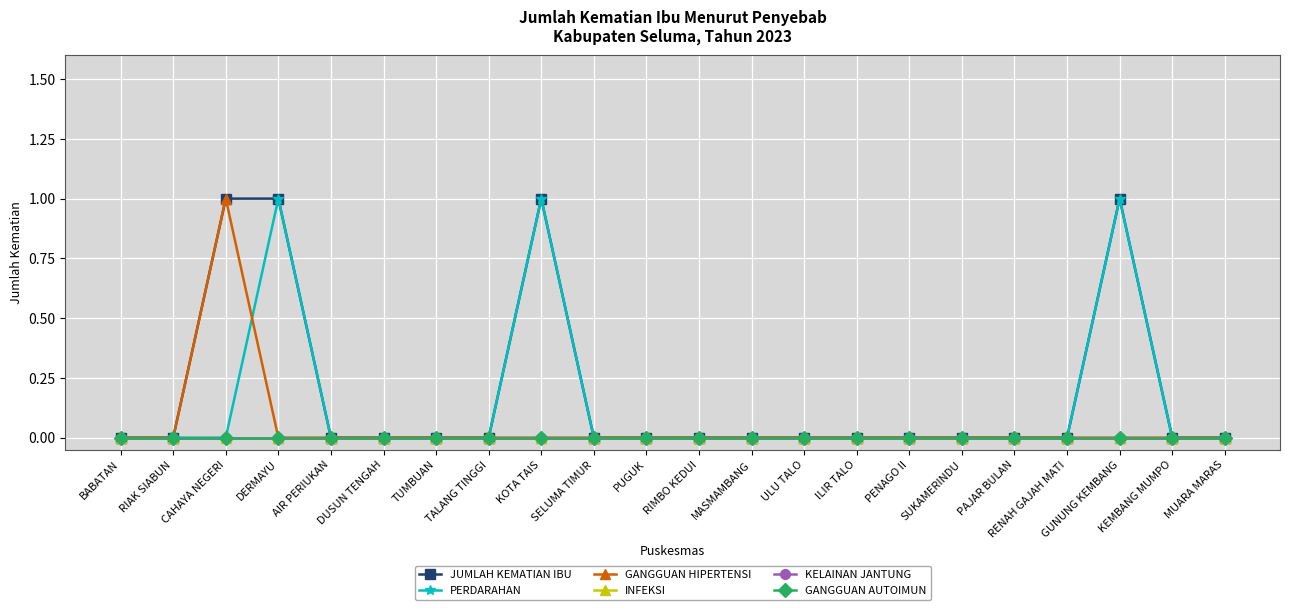

Does the chart have visible grid lines?

Yes